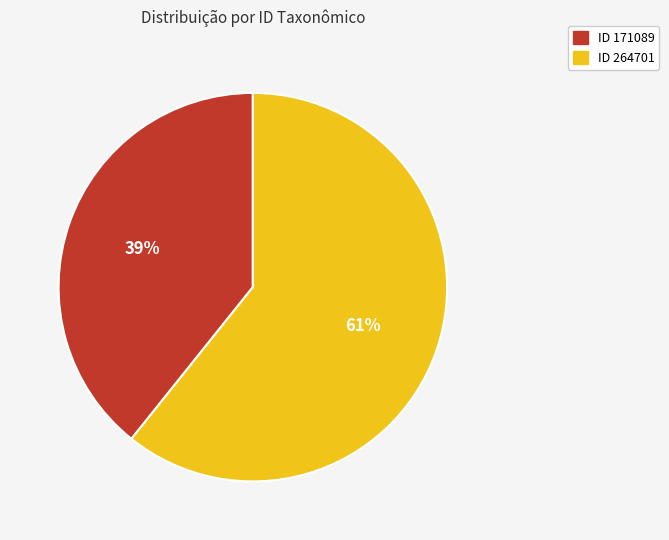

Is there a majority slice in this chart?

Yes